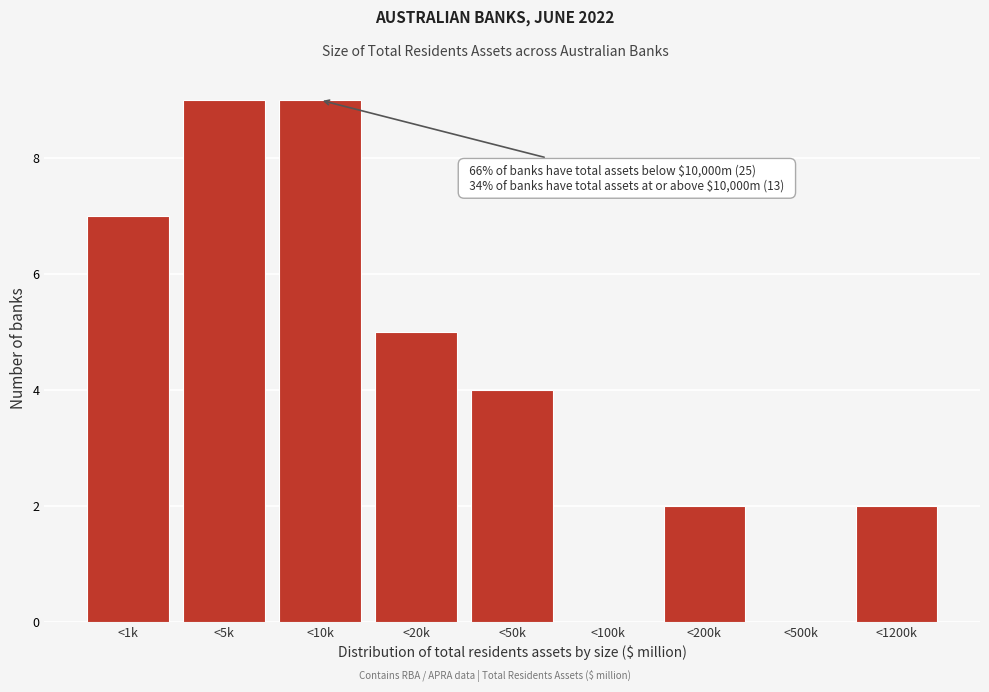

Reading left to right, what are all the values shown in this chart?

<1k=7	<5k=9	<10k=9	<20k=5	<50k=4	<100k=0	<200k=2	<500k=0	<1200k=2